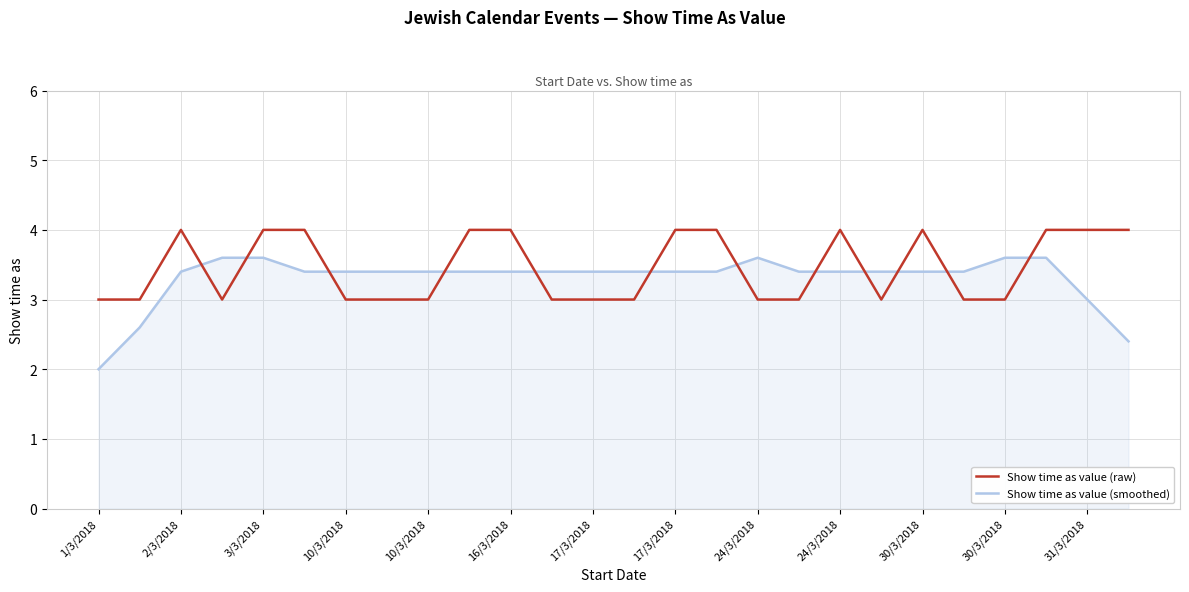

What is the minimum value shown in the chart?

2.0